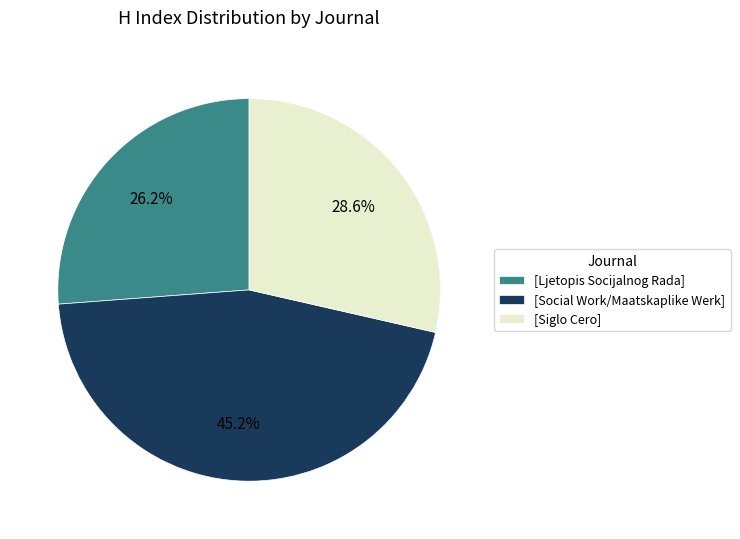

What is the largest slice in the pie chart?

[Social Work/Maatskaplike Werk]